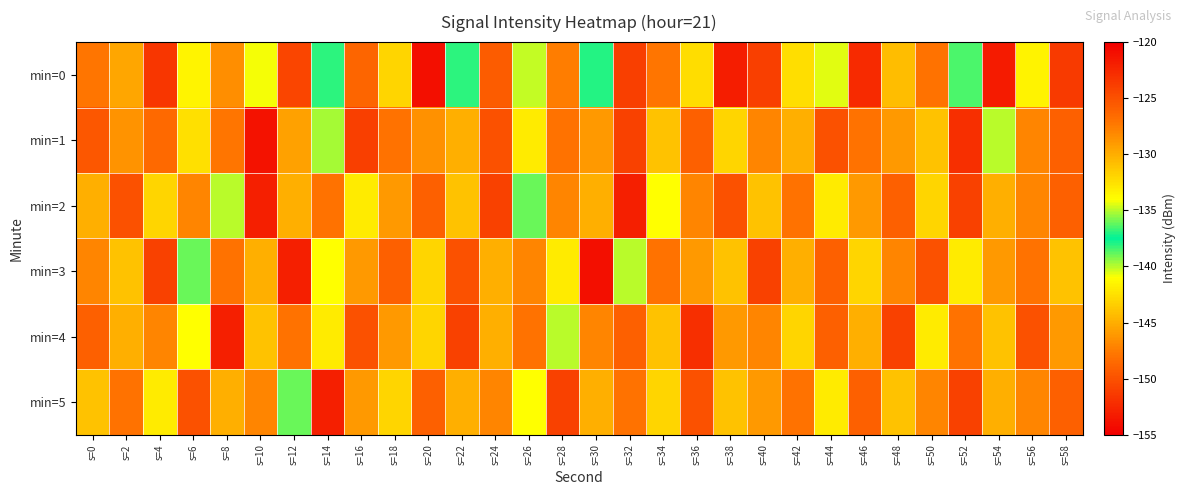

What is the smallest value displayed?

-153.1